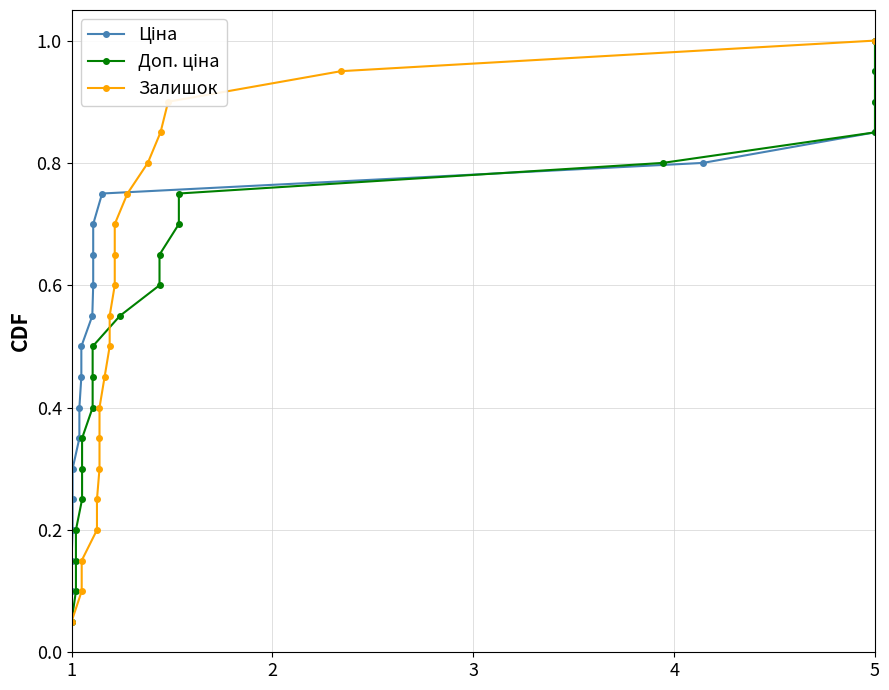

The Залишок series shows 1.4 at 17. True or false?

False